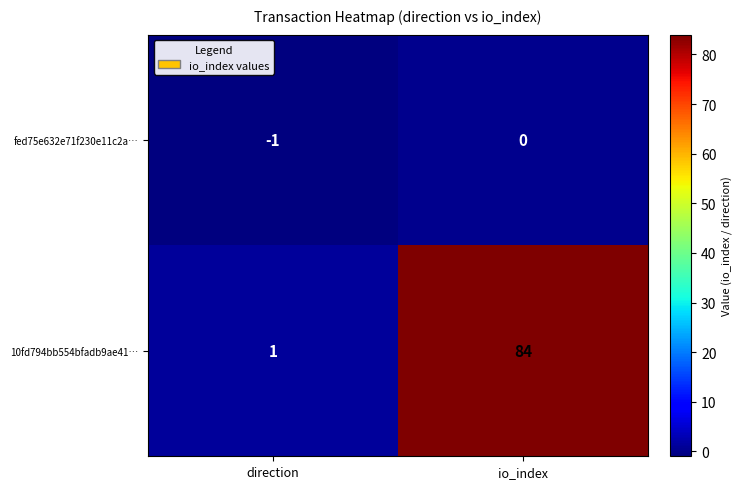

Which category has the highest value across all series?

io_index